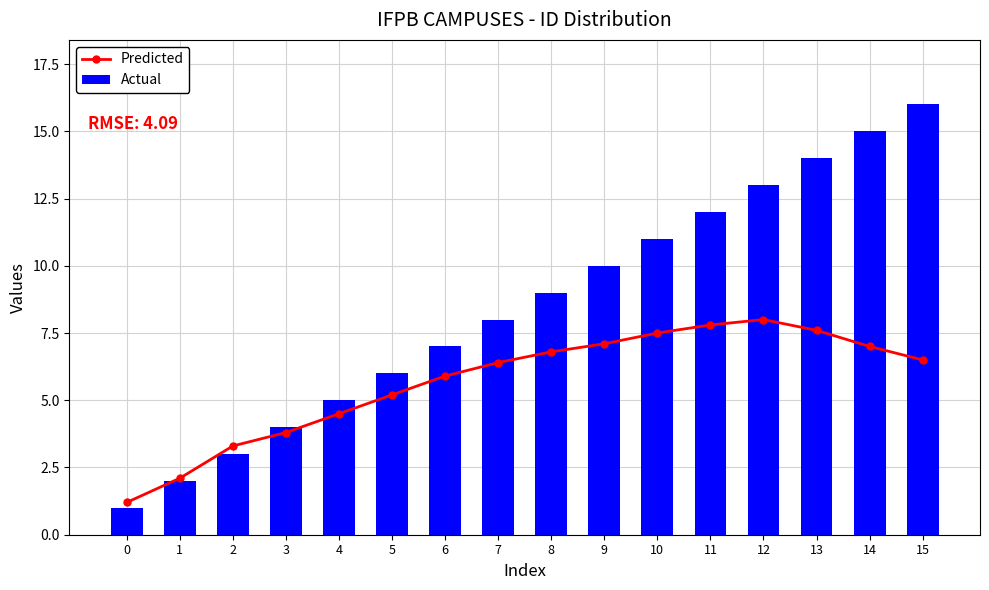

Which series has the largest total across all categories?

Actual